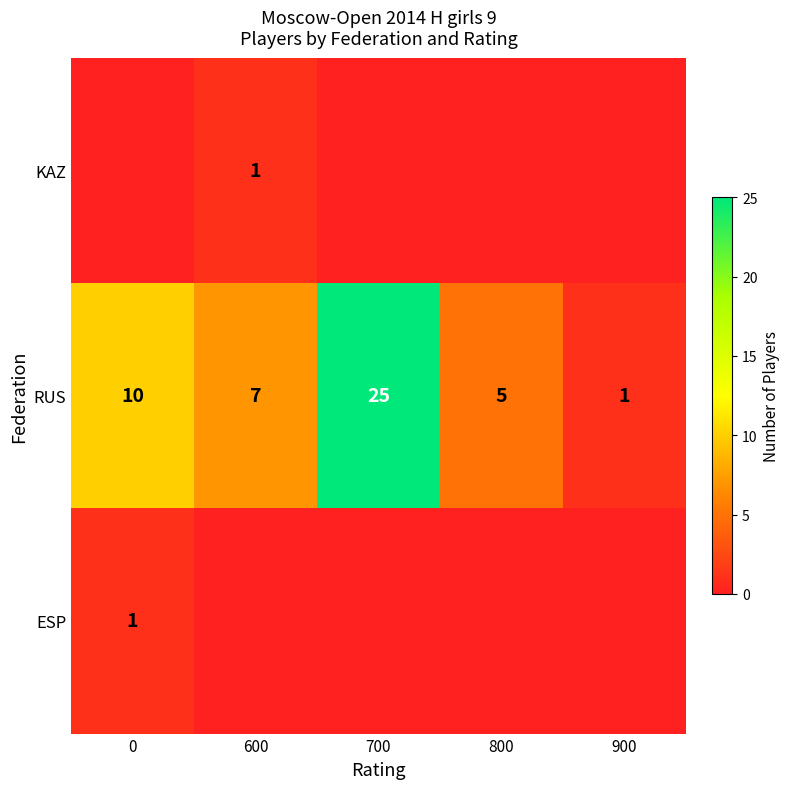

How many distinct data groups are displayed?

3